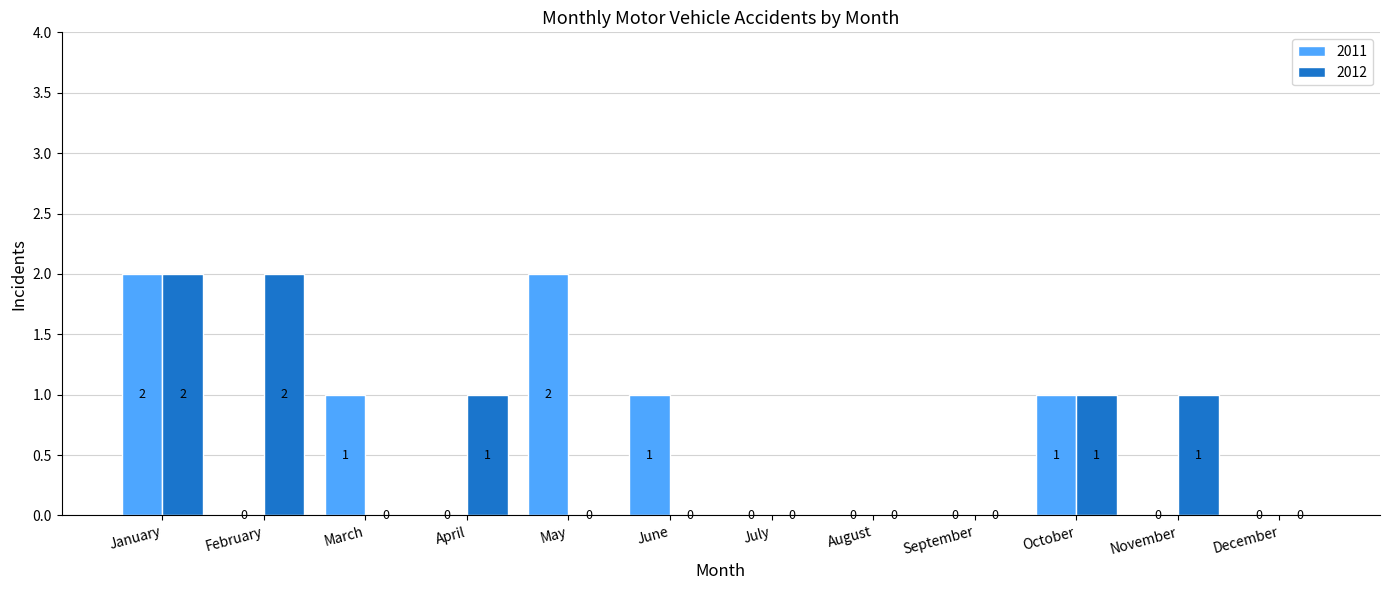

What is the maximum value shown in the chart?

2